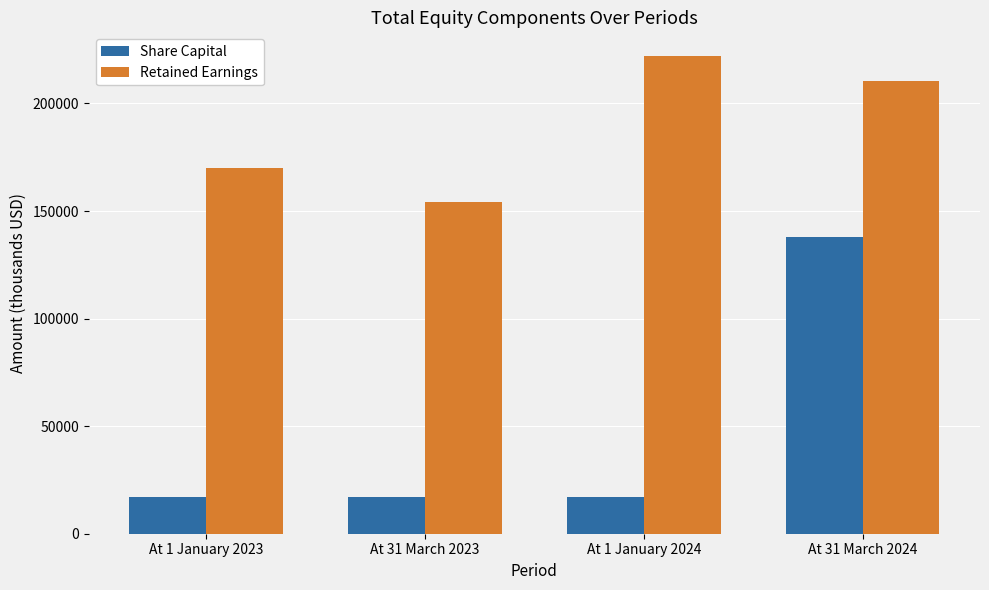

What is the label of the 1st bar from the left?

At 1 January 2023